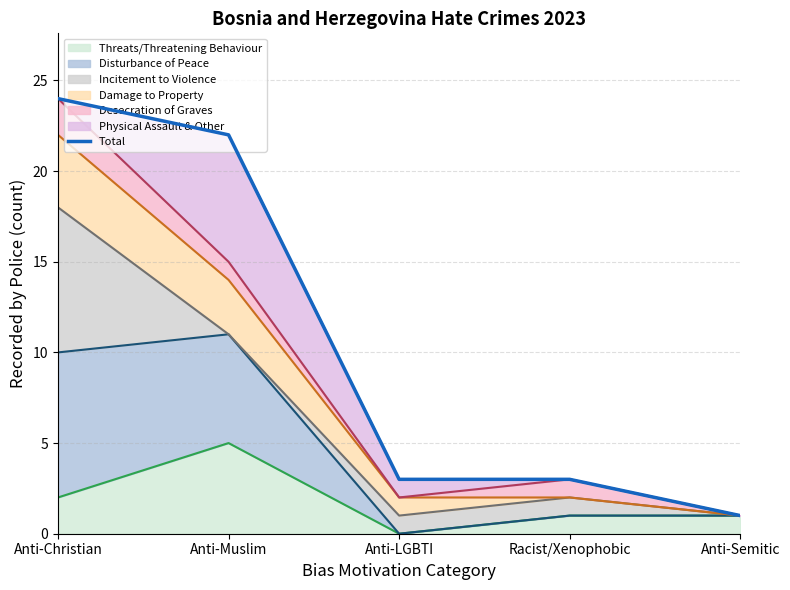

Does the chart display data point markers on the line(s)?

No